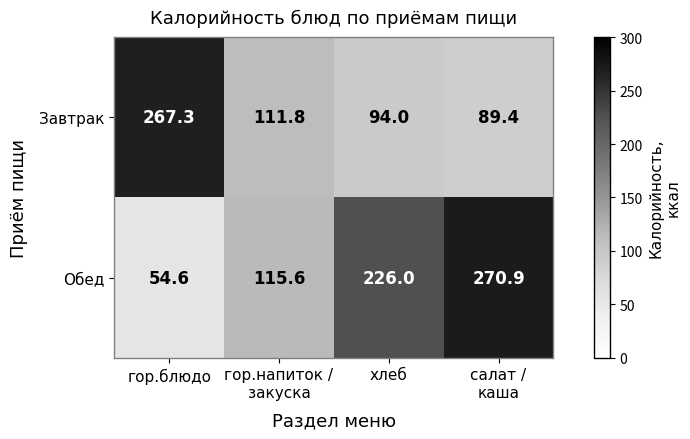

What is the difference between the highest and lowest values at салат /
каша?

181.5